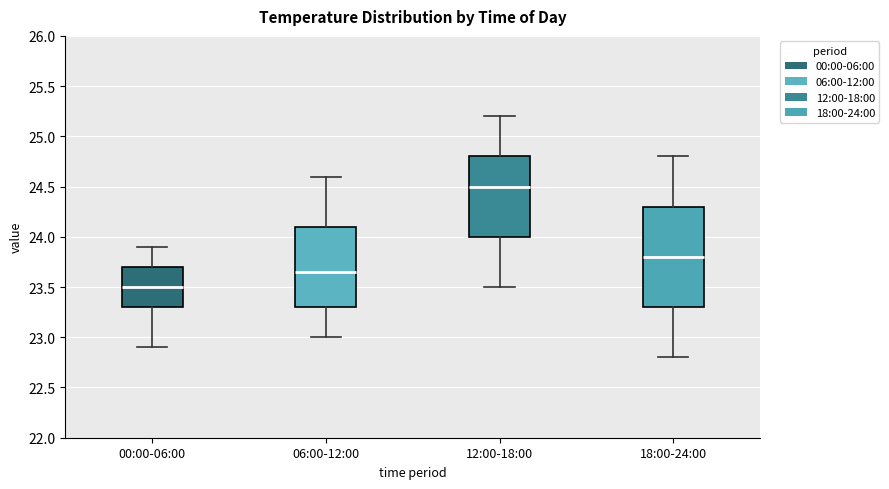

Which box's median line is the highest?

12:00-18:00